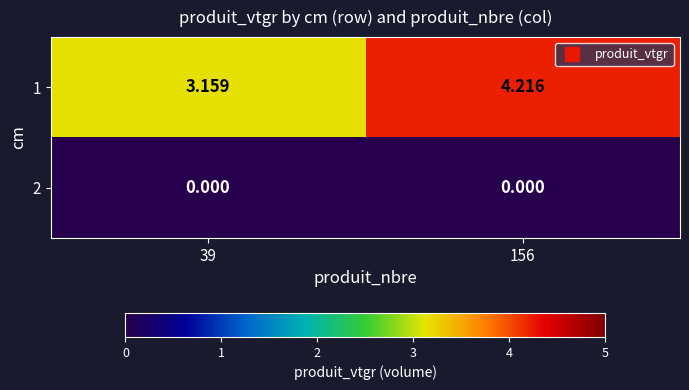

Is the value of 1 at 39 greater than the value of 2 at 156?

Yes